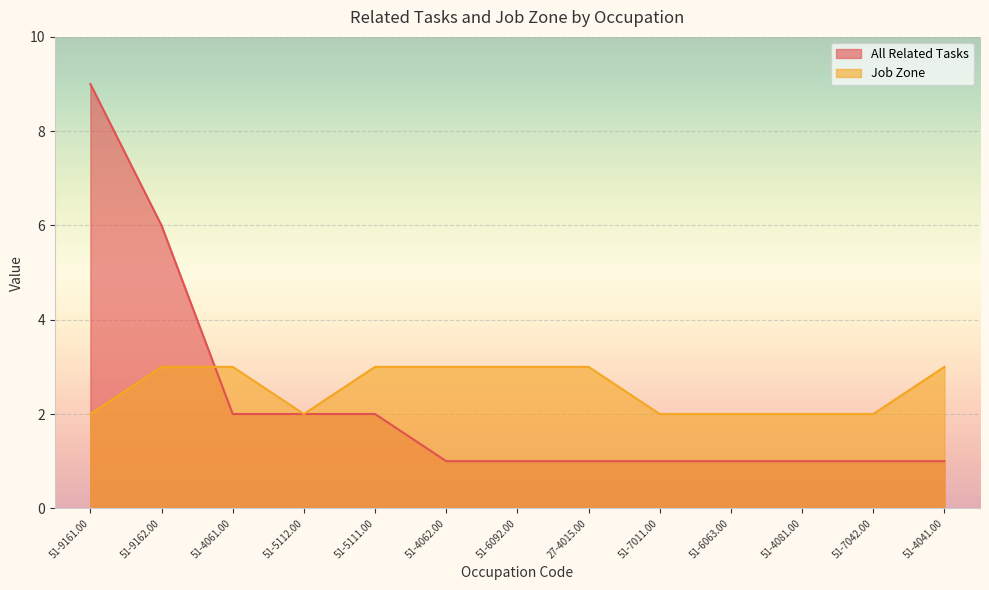

List the labels in order of Job Zone value, largest first.

51-9162.00, 51-4061.00, 51-5111.00, 51-4062.00, 51-6092.00, 27-4015.00, 51-4041.00, 51-9161.00, 51-5112.00, 51-7011.00, 51-6063.00, 51-4081.00, 51-7042.00